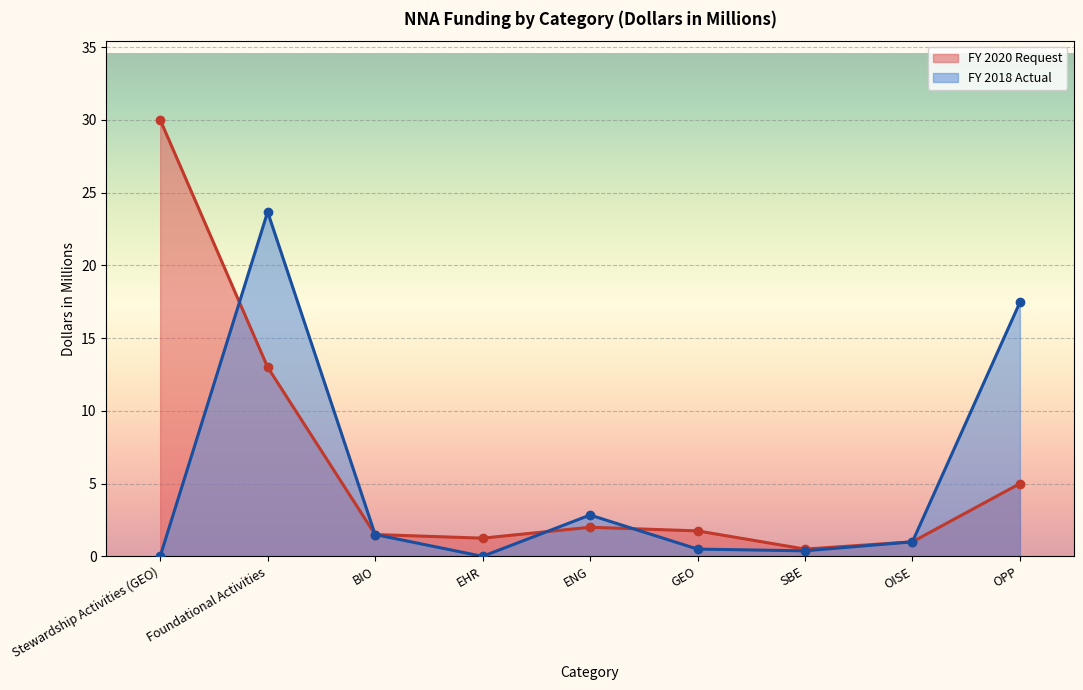

How many series are shown in this chart?

2